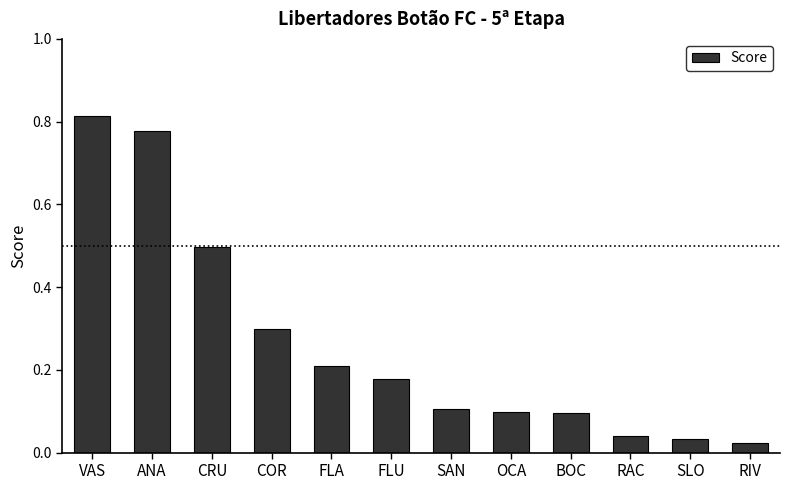

What is the label of the 8th bar from the left?

OCA